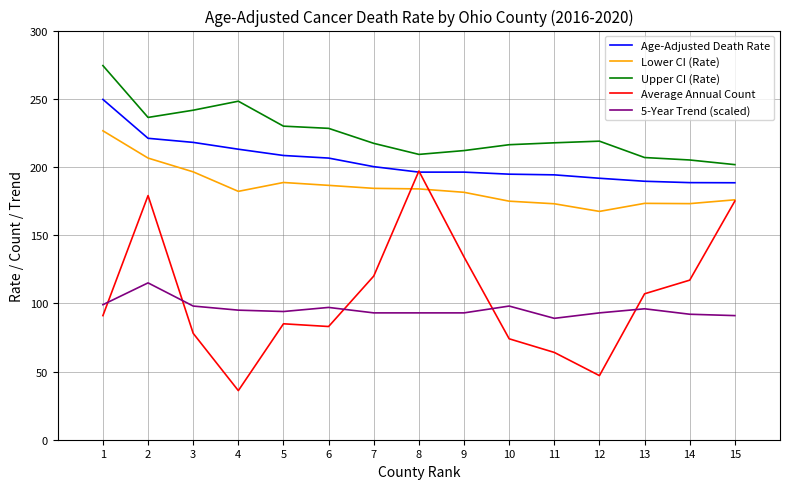

Which label corresponds to the largest value in the chart?

1